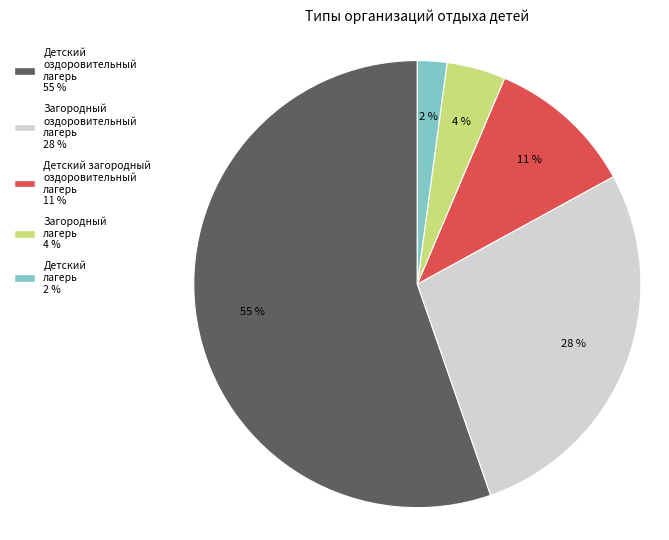

True or false: Загородный лагерь accounts for 15% of the total.

False